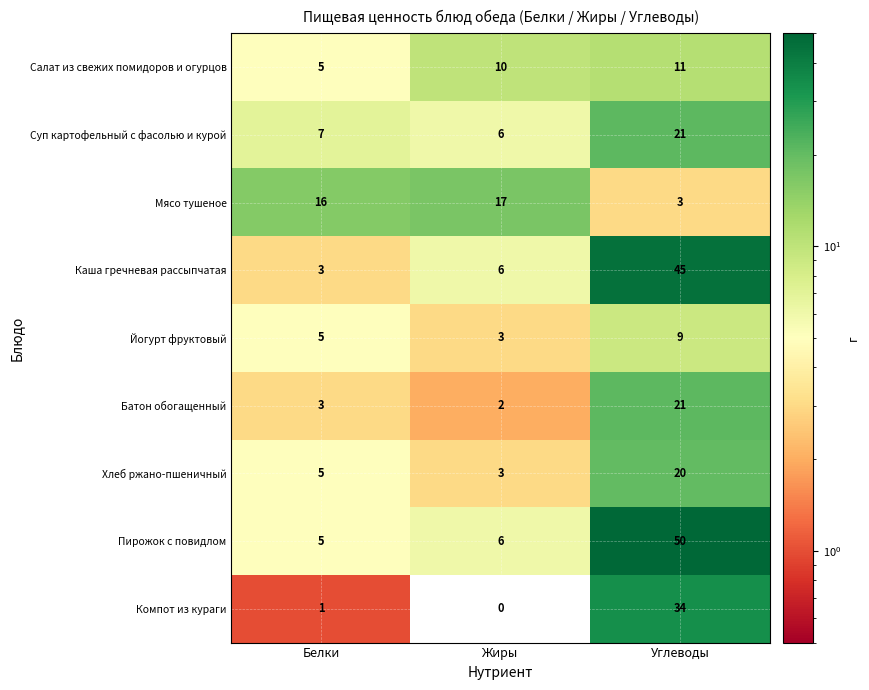

List the labels in order of Хлеб ржано-пшеничный value, smallest first.

Жиры, Белки, Углеводы